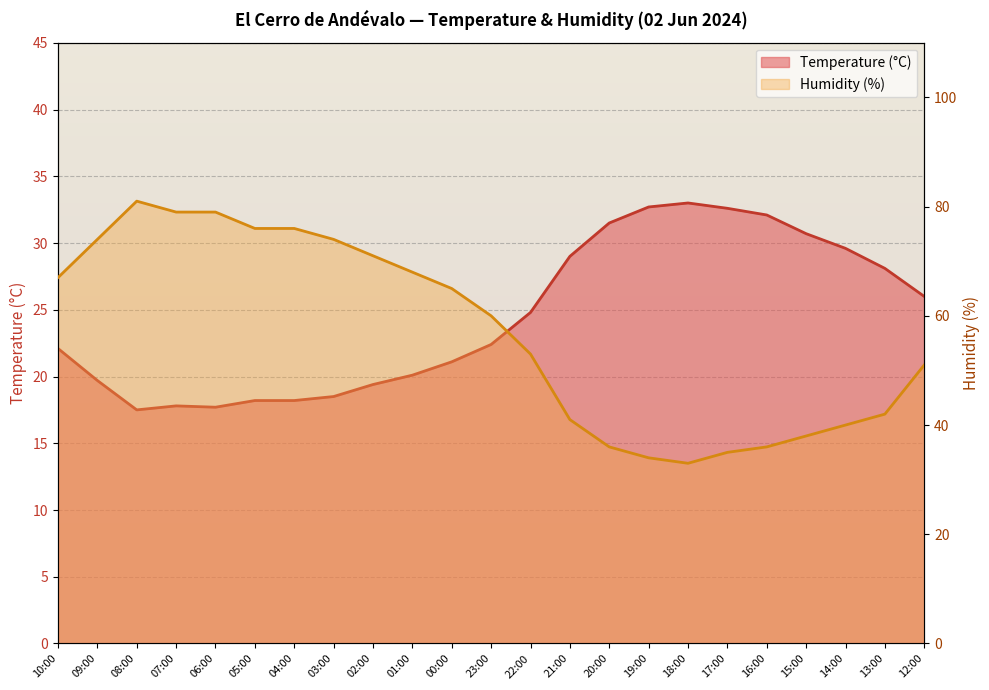

What are all the series names shown in the legend?

Temperature (°C), Humidity (%)